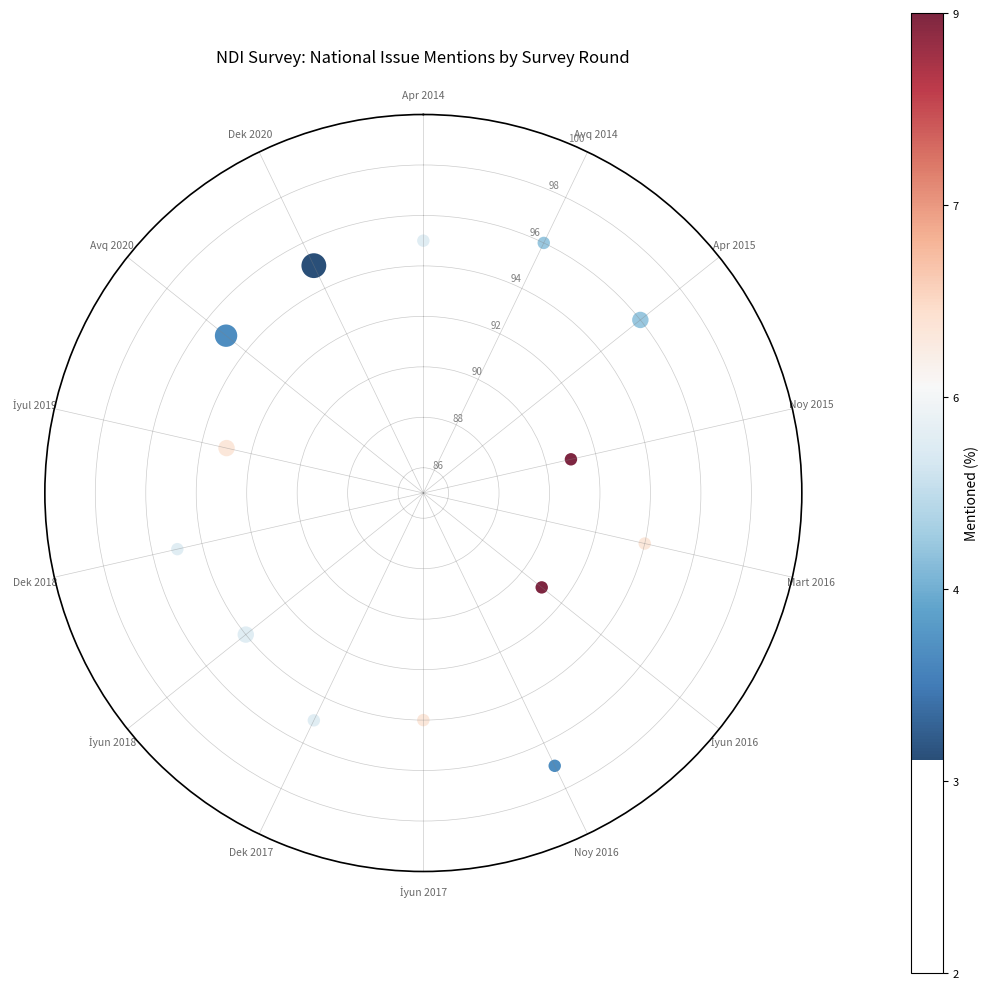

What is the range of Y values (max minus min)?

6